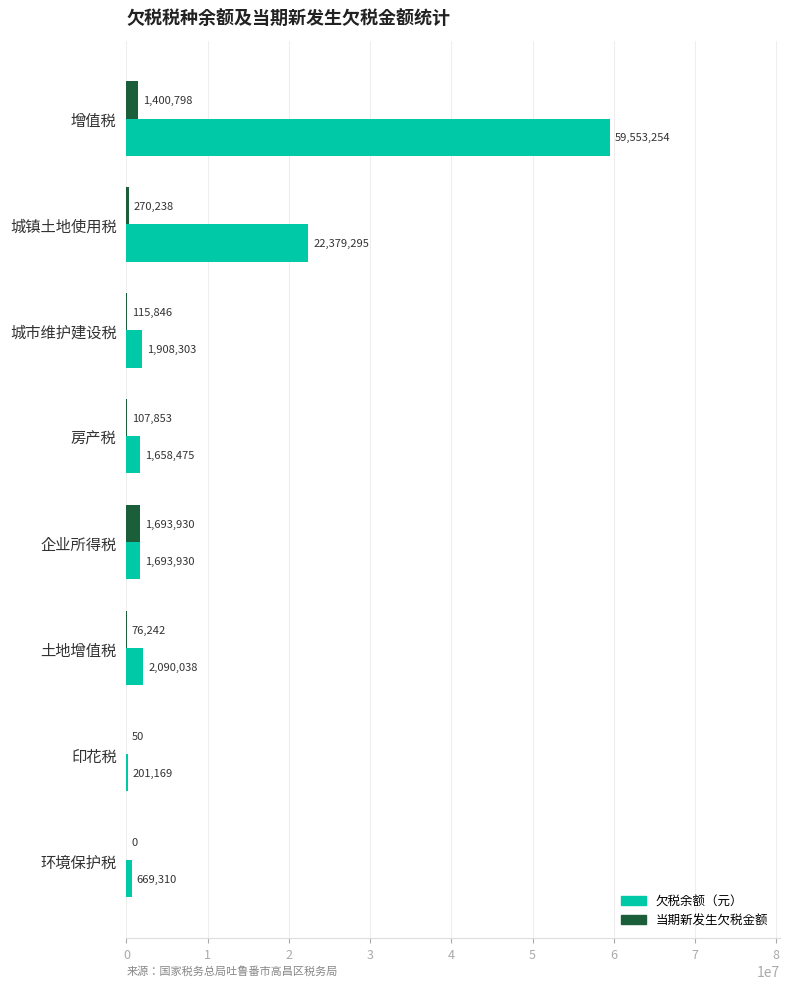

Which series has the largest total across all categories?

欠税余额（元）